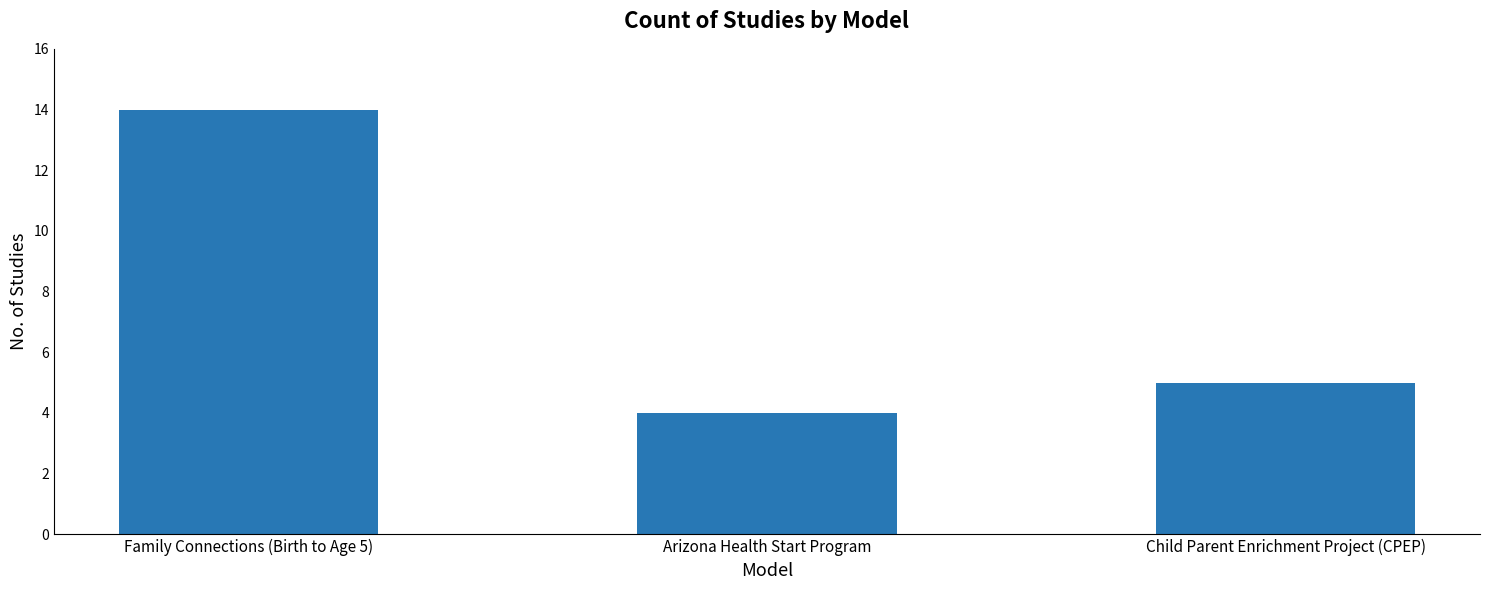

The value at Child Parent Enrichment Project (CPEP) is 5. True or false?

True